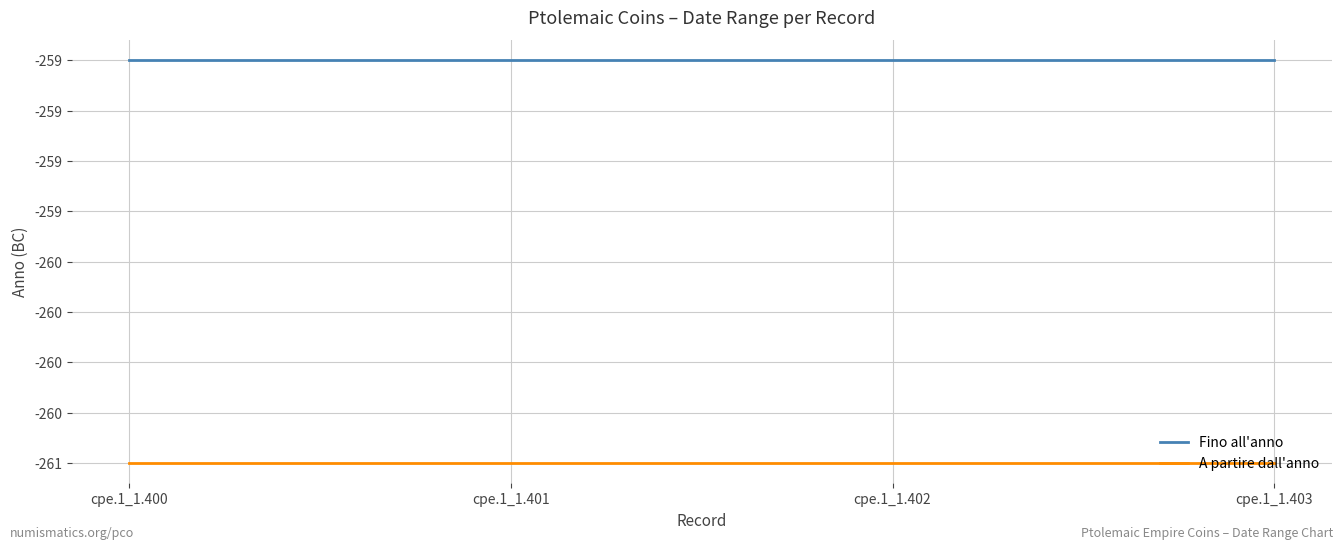

What are all the series names shown in the legend?

Fino all'anno, A partire dall'anno